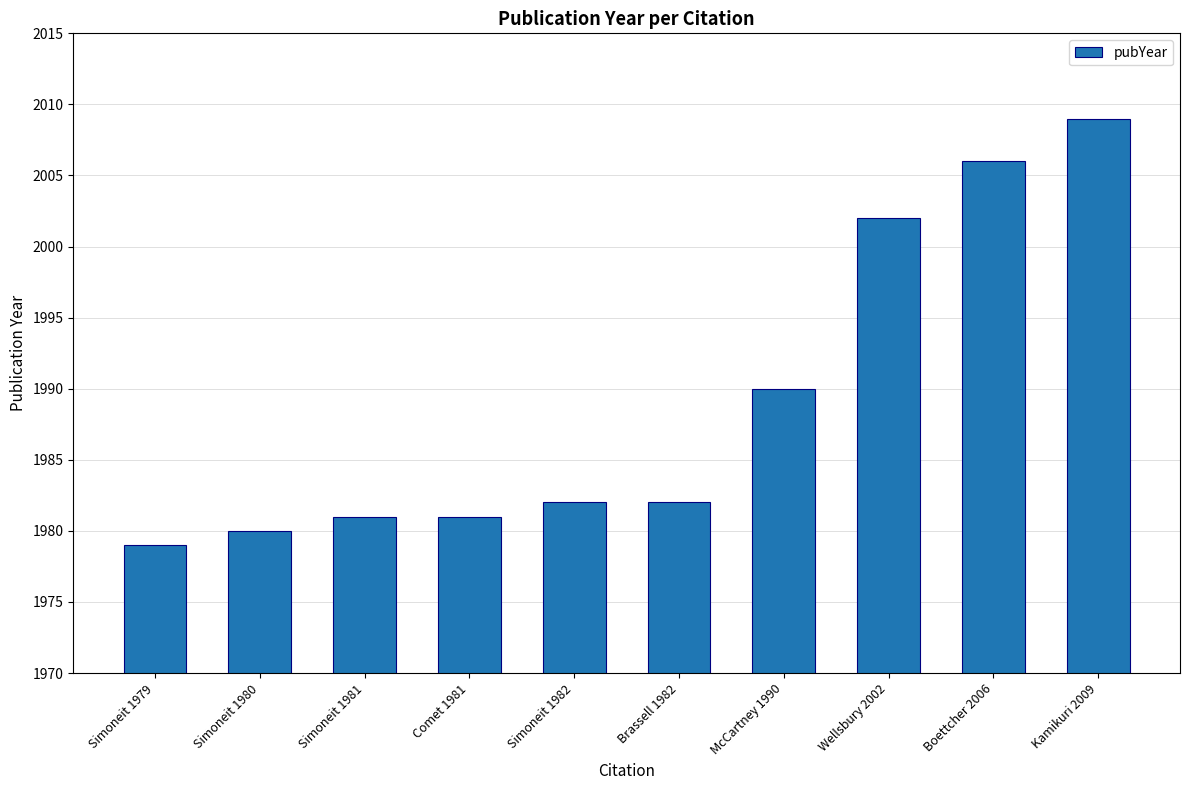

The value at McCartney 1990 is 1388. True or false?

False